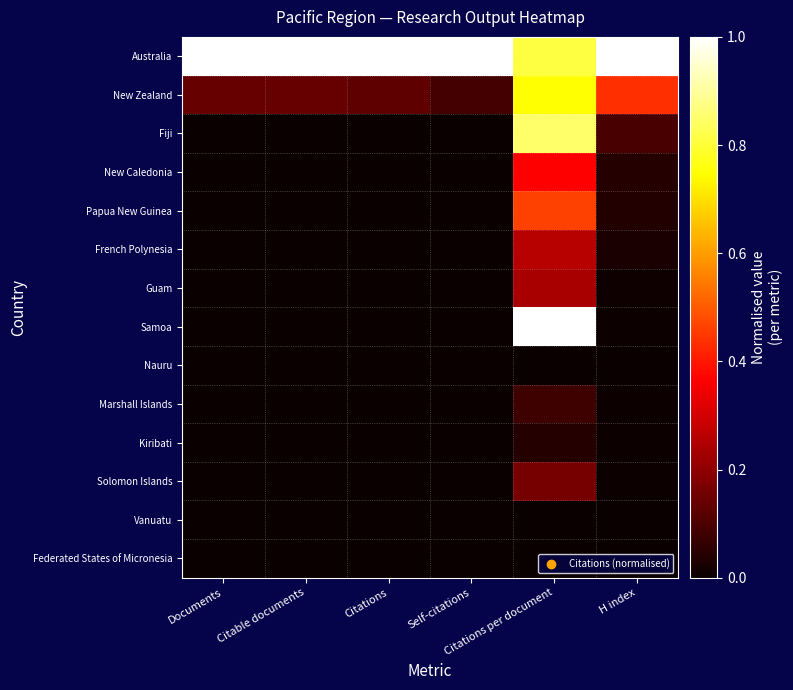

Reading left to right, extract all data points from this chart.

Australia: Documents=1.0	Citable documents=1.0	Citations=1.0	Self-citations=1.0	Citations per document=0.8	H index=1.0
New Zealand: Documents=0.1	Citable documents=0.1	Citations=0.1	Self-citations=0.1	Citations per document=0.7	H index=0.4
Fiji: Documents=0.0	Citable documents=0.0	Citations=0.0	Self-citations=0.0	Citations per document=0.8	H index=0.1
New Caledonia: Documents=0.0	Citable documents=0.0	Citations=0.0	Self-citations=0.0	Citations per document=0.4	H index=0.0
Papua New Guinea: Documents=0.0	Citable documents=0.0	Citations=0.0	Self-citations=0.0	Citations per document=0.5	H index=0.0
French Polynesia: Documents=0.0	Citable documents=0.0	Citations=0.0	Self-citations=0.0	Citations per document=0.3	H index=0.0
Guam: Documents=0.0	Citable documents=0.0	Citations=0.0	Self-citations=0.0	Citations per document=0.2	H index=0.0
Samoa: Documents=0.0	Citable documents=0.0	Citations=0.0	Self-citations=0.0	Citations per document=1.0	H index=0.0
Nauru: Documents=0.0	Citable documents=0.0	Citations=0.0	Self-citations=0.0	Citations per document=0.0	H index=0.0
Marshall Islands: Documents=0.0	Citable documents=0.0	Citations=0.0	Self-citations=0.0	Citations per document=0.1	H index=0.0
Kiribati: Documents=0.0	Citable documents=0.0	Citations=0.0	Self-citations=0.0	Citations per document=0.0	H index=0.0
Solomon Islands: Documents=0.0	Citable documents=0.0	Citations=0.0	Self-citations=0.0	Citations per document=0.2	H index=0.0
Vanuatu: Documents=0.0	Citable documents=0.0	Citations=0.0	Self-citations=0.0	Citations per document=0.0	H index=0.0
Federated States of Micronesia: Documents=0.0	Citable documents=0.0	Citations=0.0	Self-citations=0.0	Citations per document=0.0	H index=0.0